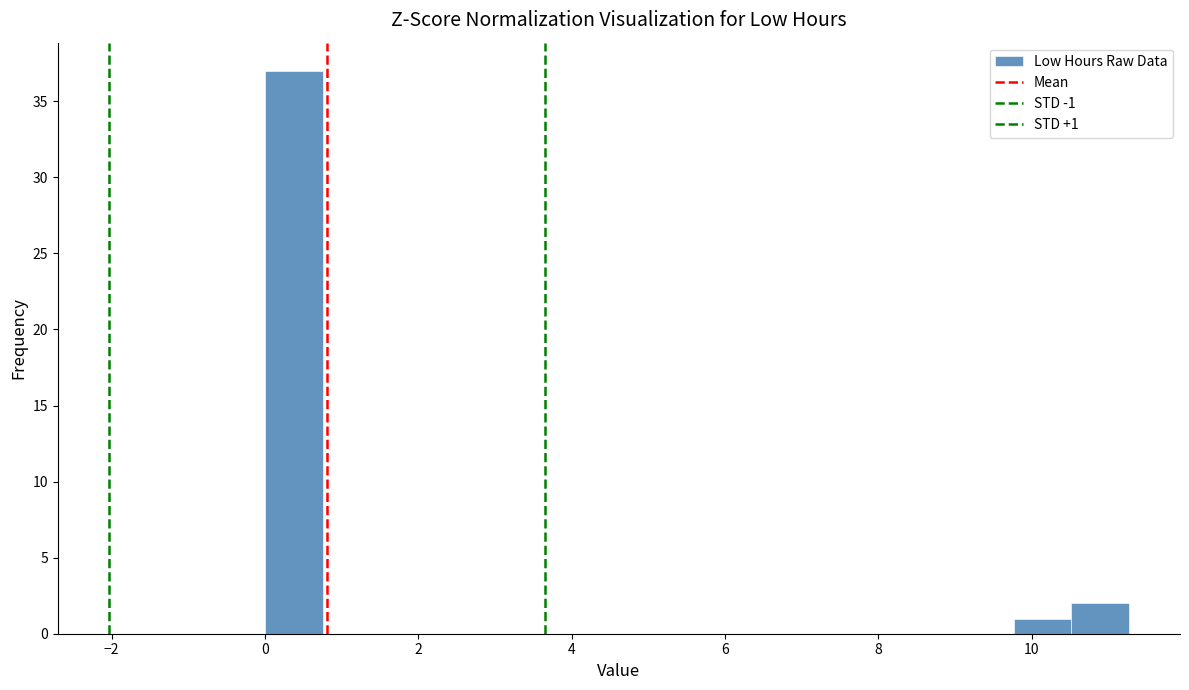

Around what value on the x-axis is the tallest bar? Give the approximate position of its centre, as read against the axis.

0.4